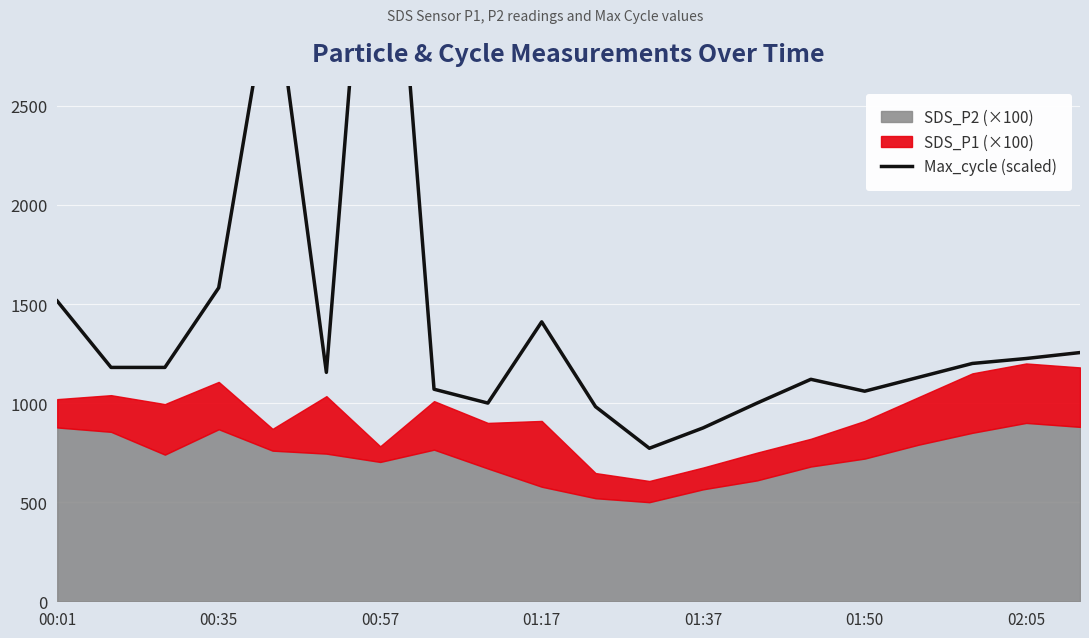

Is it true that the value at 01:37 is 1553?

False